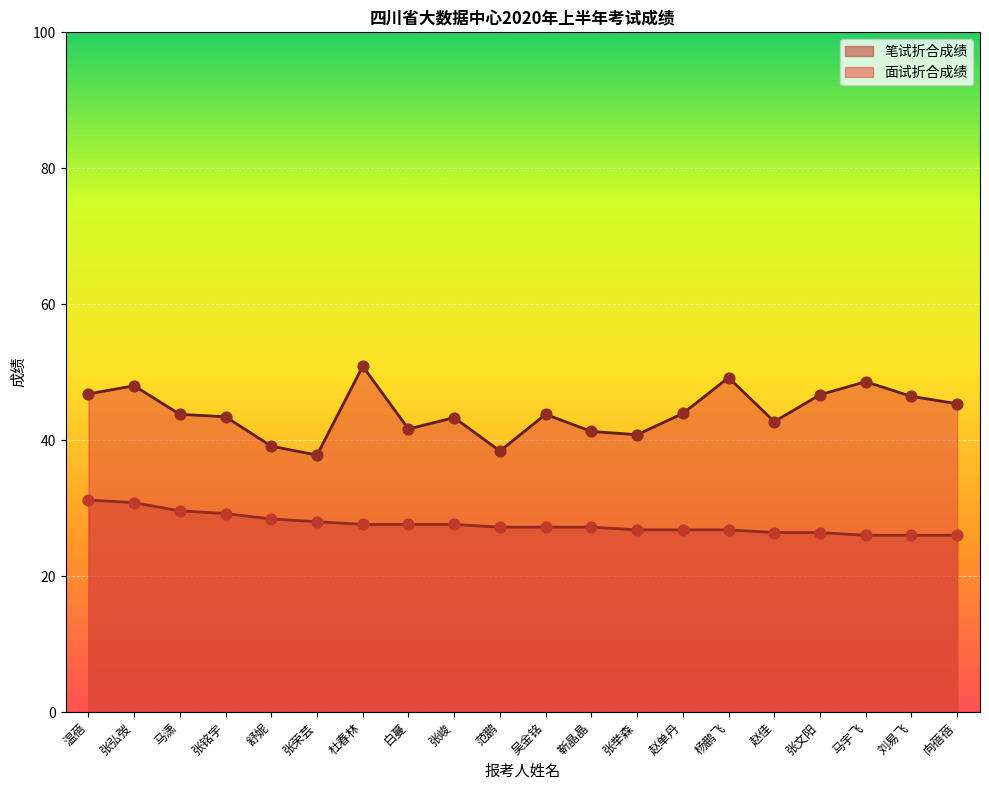

Which series reaches the minimum Y coordinate?

笔试折合成绩